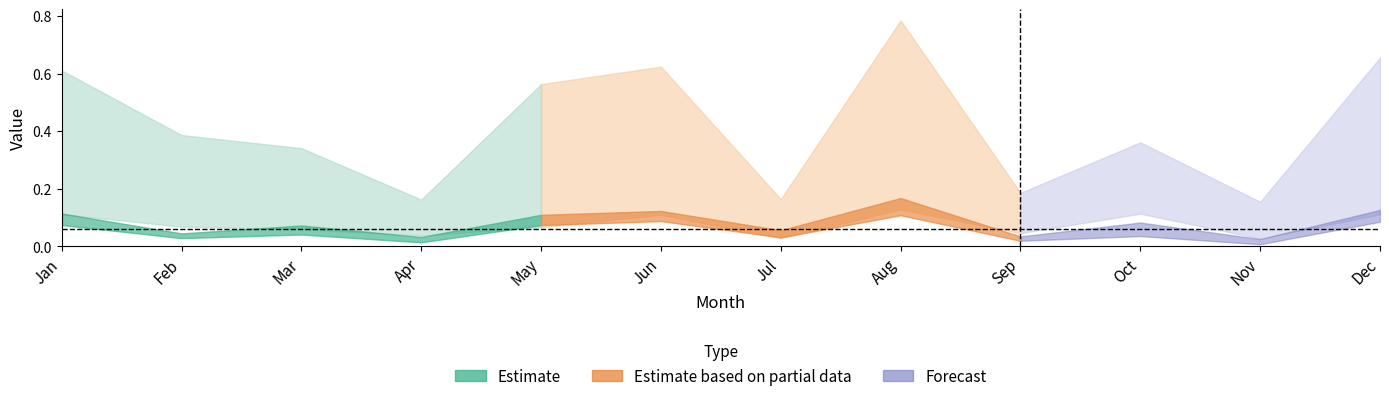

What is the difference between the second highest and minimum values in the pct25 series?

0.1